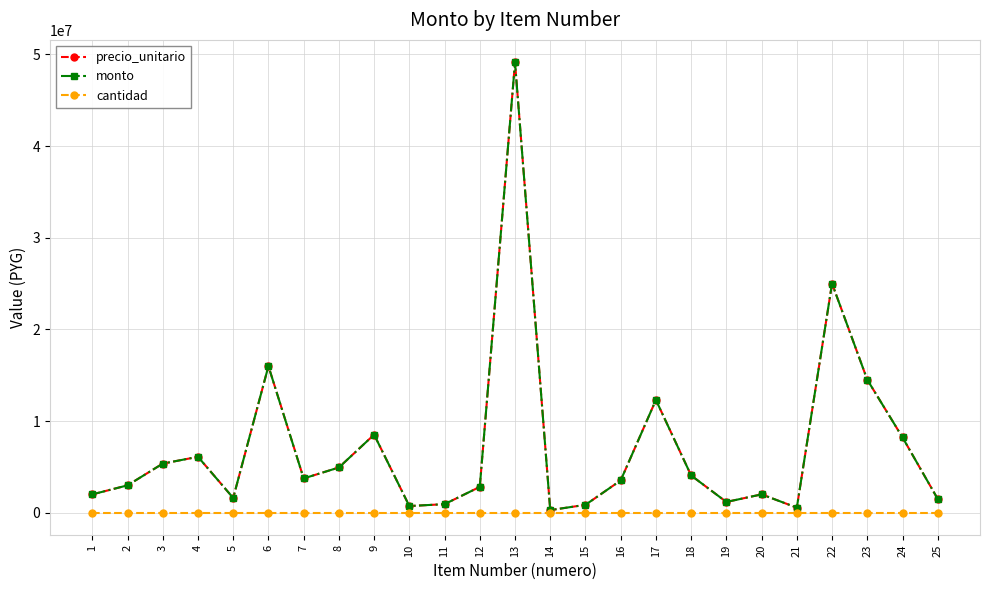

What is the total value across all series at 14?

568095